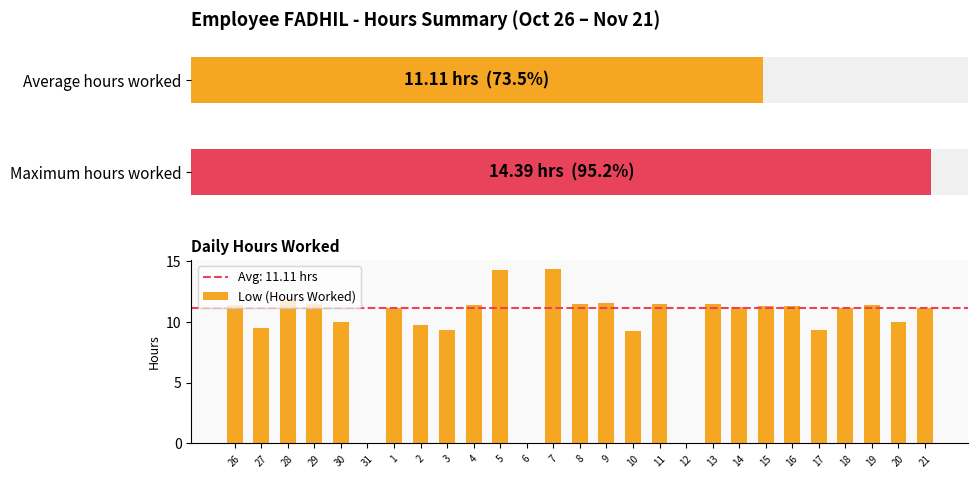

What is the difference between the second highest and second lowest values?

14.3